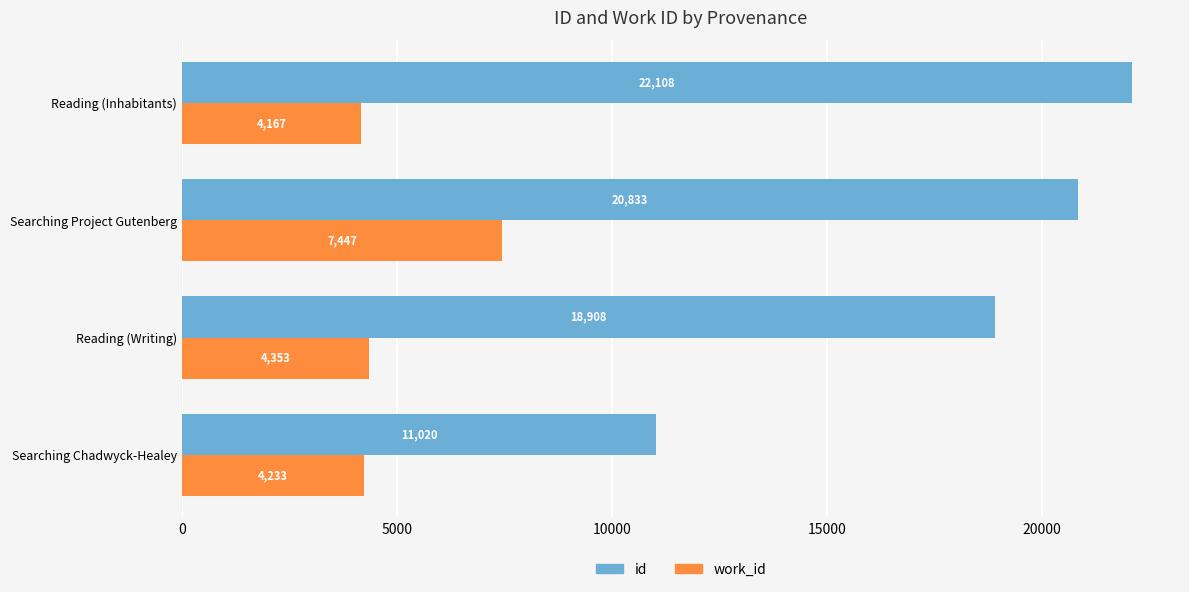

At which category is the sum across all series the highest?

Searching Project Gutenberg